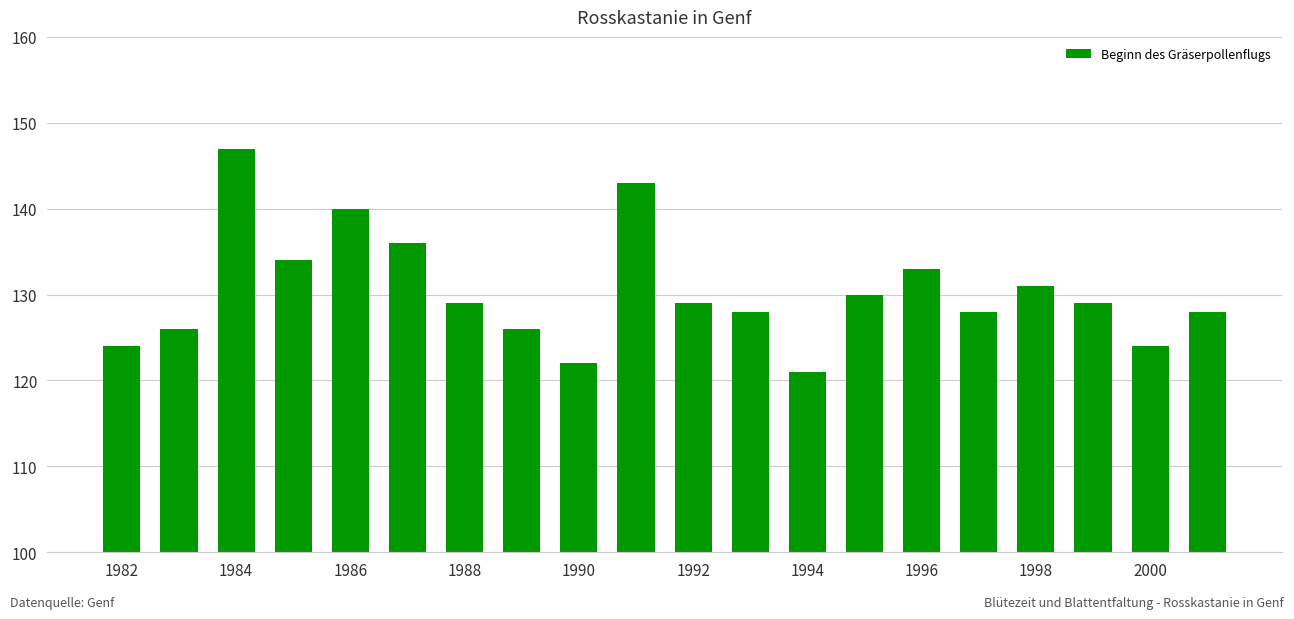

What is the value of the 11th bar from the left?

129